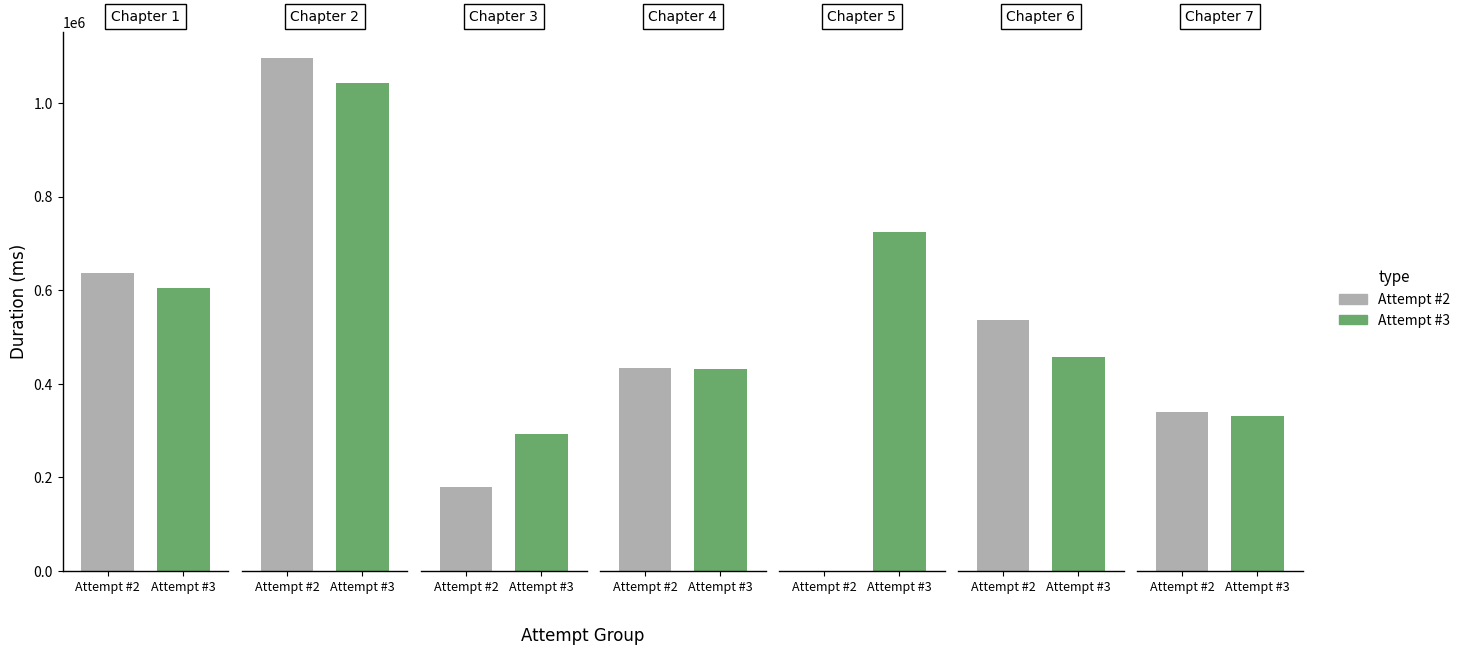

The Attempt #2 series shows 536510 at 5. True or false?

True